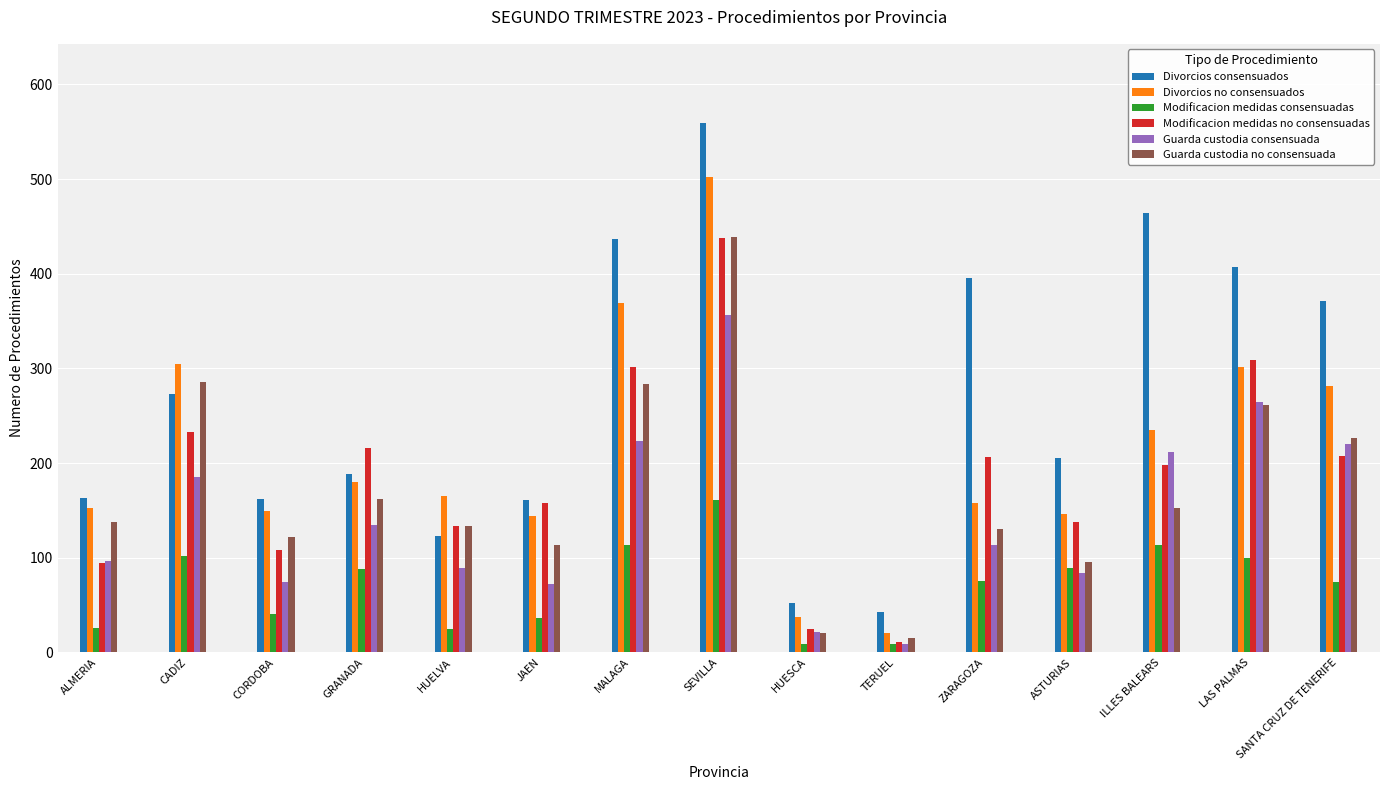

What is the maximum value shown in the chart?

559